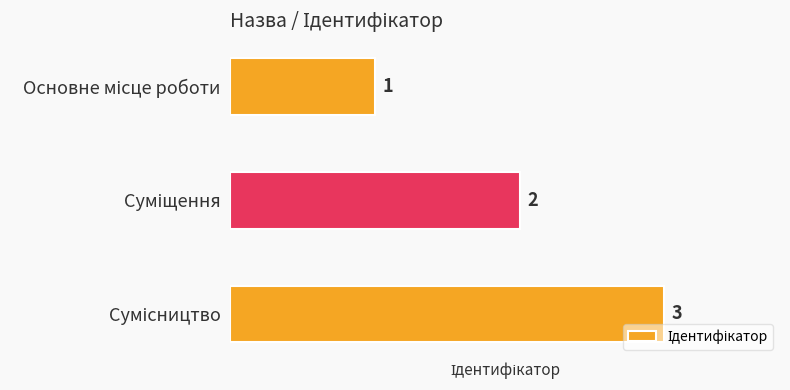

What is the greatest value displayed?

3